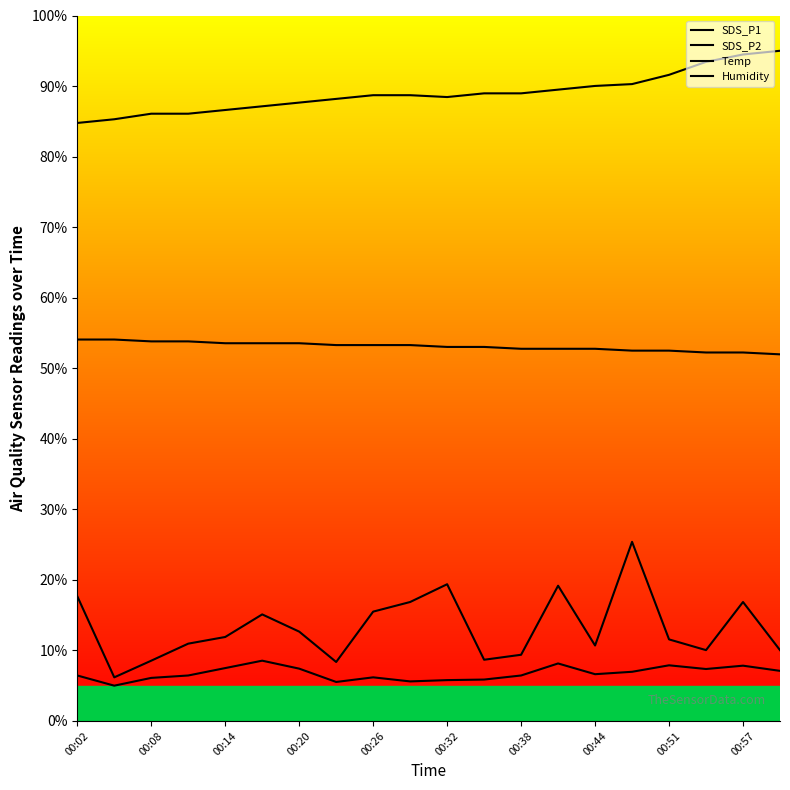

What are all the series names shown in the legend?

SDS_P1, SDS_P2, Temp, Humidity